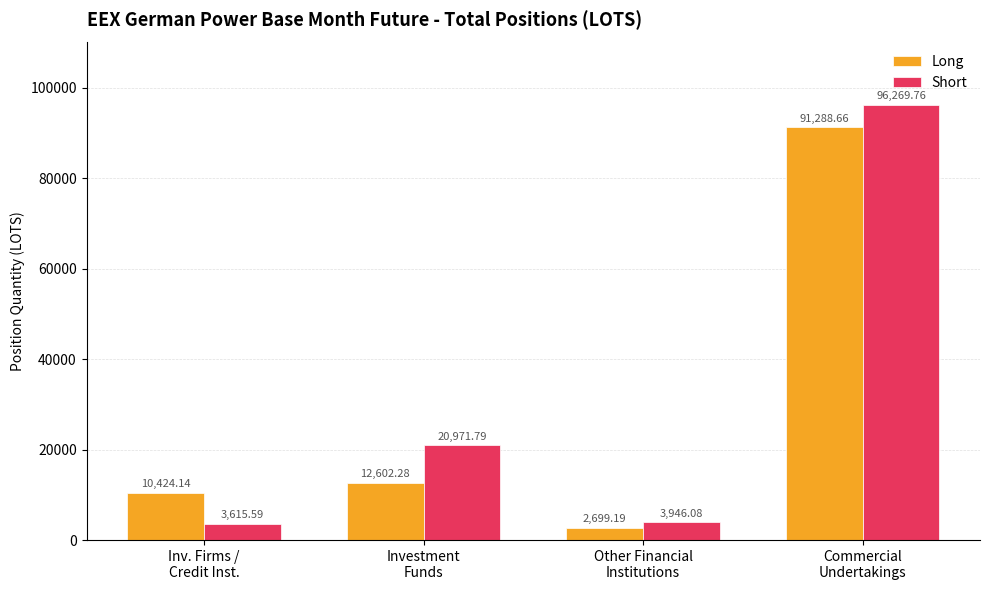

At which category is the sum across all series the highest?

Commercial
Undertakings